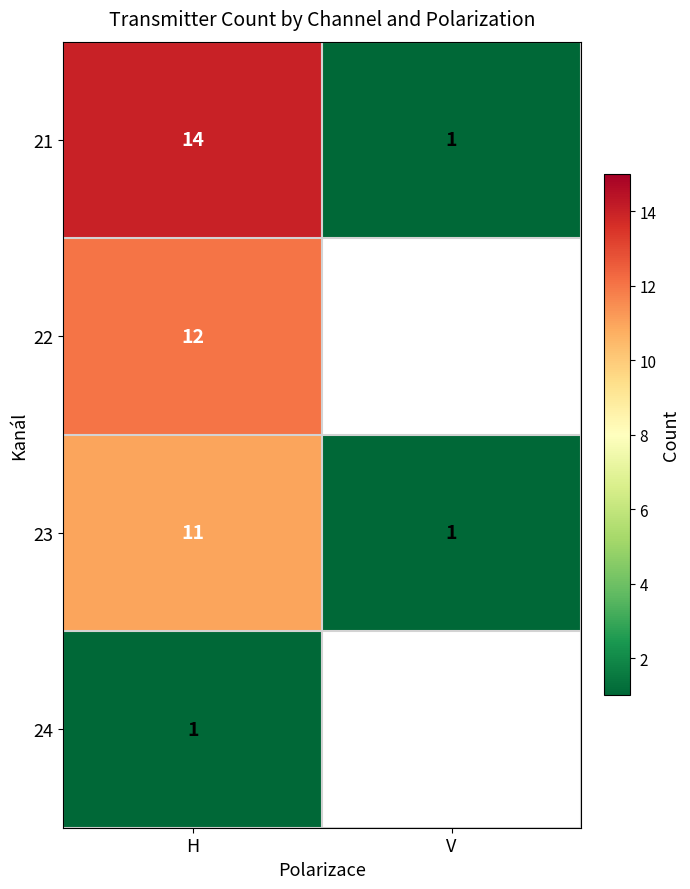

What is the total value across all series at V?

2